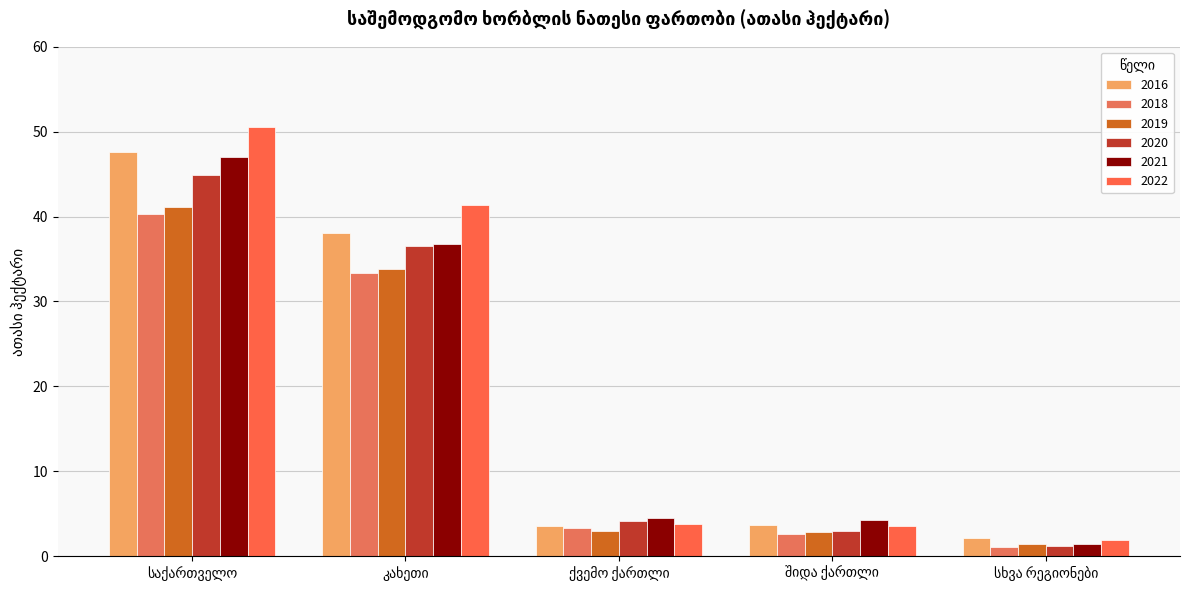

How many groups of bars are there?

5